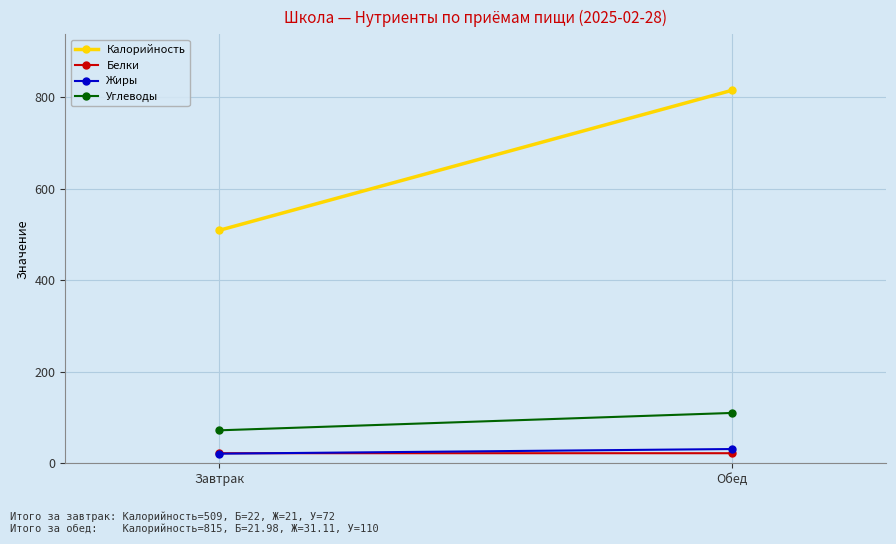

What is the sum of all Жиры values?

52.1